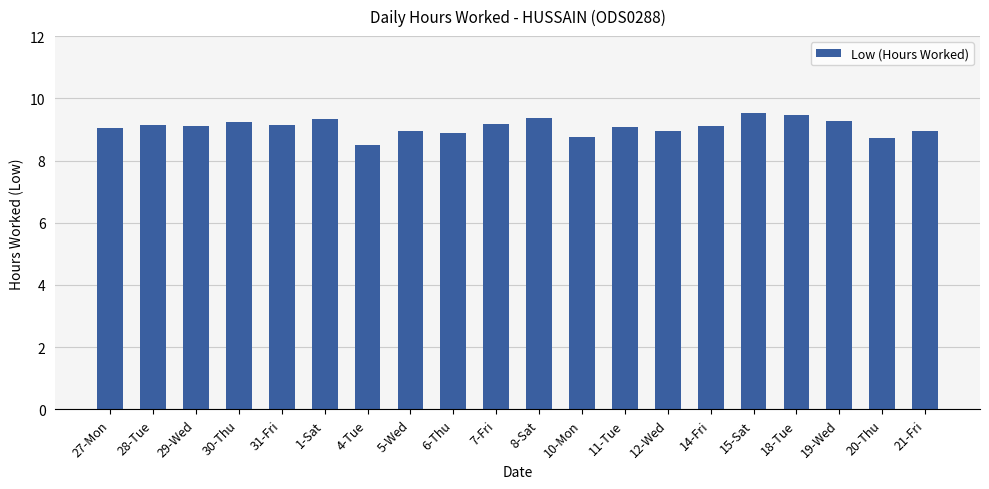

The chart shows a value of 8.8 at 10-Mon. True or false?

True